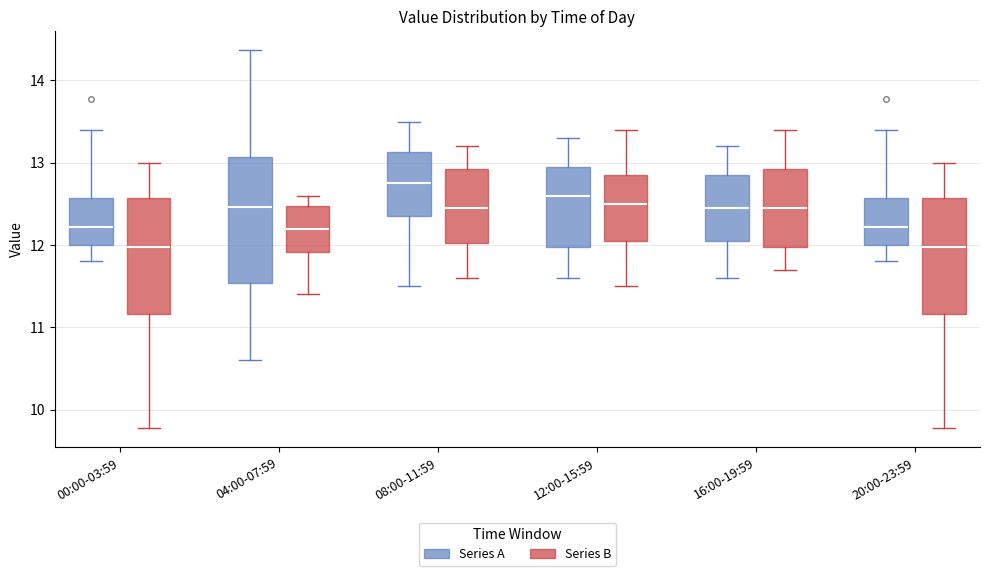

Where is the lower edge of the box for 04:00-07:59 (Series B) on the y-axis? The values are not printed on the chart, so give them approximately, as read against the axis.

11.9